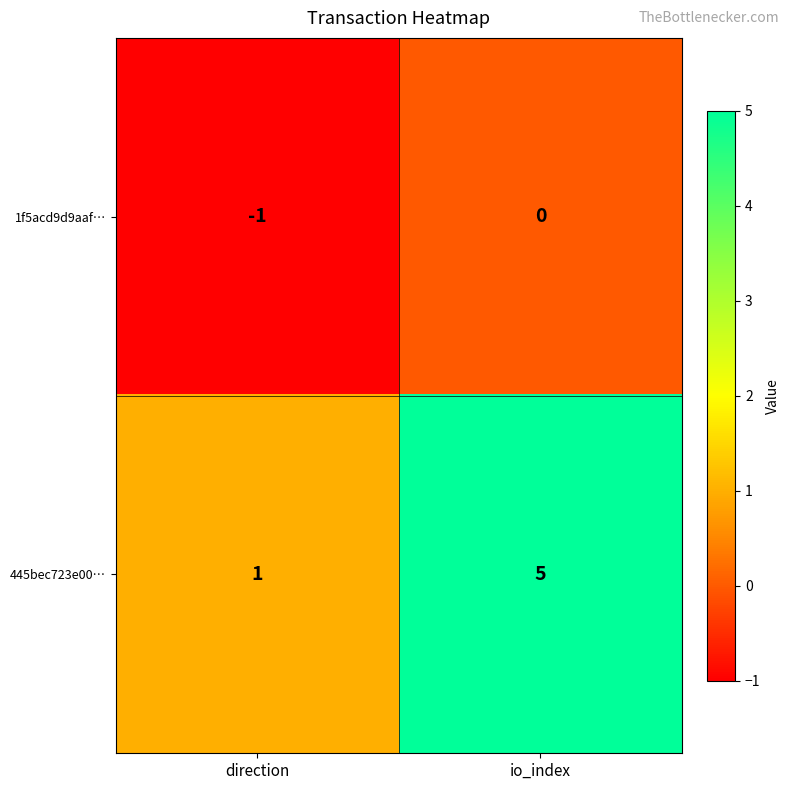

True or false: 1f5acd9d9aaf… has a value of 0 at direction.

False